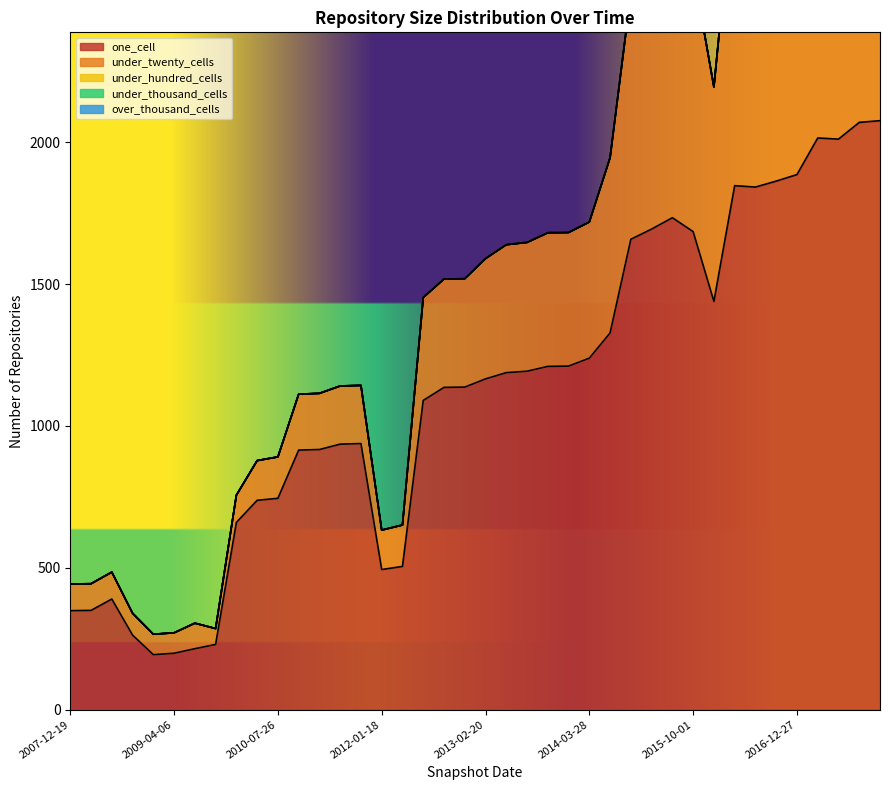

Reading right to left, transcribe all the data shown in this chart.

one_cell: 2076	2070	2011	2015	1886	1863	1842	1847	1439	1685	1734	1694	1658	1328	1239	1211	1210	1193	1188	1166	1137	1136	1090	505	494	938	936	917	915	745	738	660	230	215	199	194	263	390	350	349
under_twenty_cells: 1261	1241	1194	1216	1202	1107	1103	1095	756	923	930	895	867	618	480	471	471	454	451	424	382	382	363	146	139	205	205	198	197	146	140	96	56	90	72	72	77	95	94	94
under_hundred_cells: 3	1	1	1	1	1	0	0	0	0	0	0	0	0	0	0	0	0	0	0	0	0	0	0	0	0	0	0	0	0	0	0	0	0	0	0	0	0	0	0
under_thousand_cells: 0	0	0	0	0	0	0	0	0	0	0	0	0	0	0	0	0	0	0	0	0	0	0	0	0	0	0	0	0	0	0	0	0	0	0	0	0	0	0	0
over_thousand_cells: 0	0	0	0	0	0	0	0	0	0	0	0	0	0	0	0	0	0	0	0	0	0	0	0	0	0	0	0	0	0	0	0	0	0	0	0	0	0	0	0